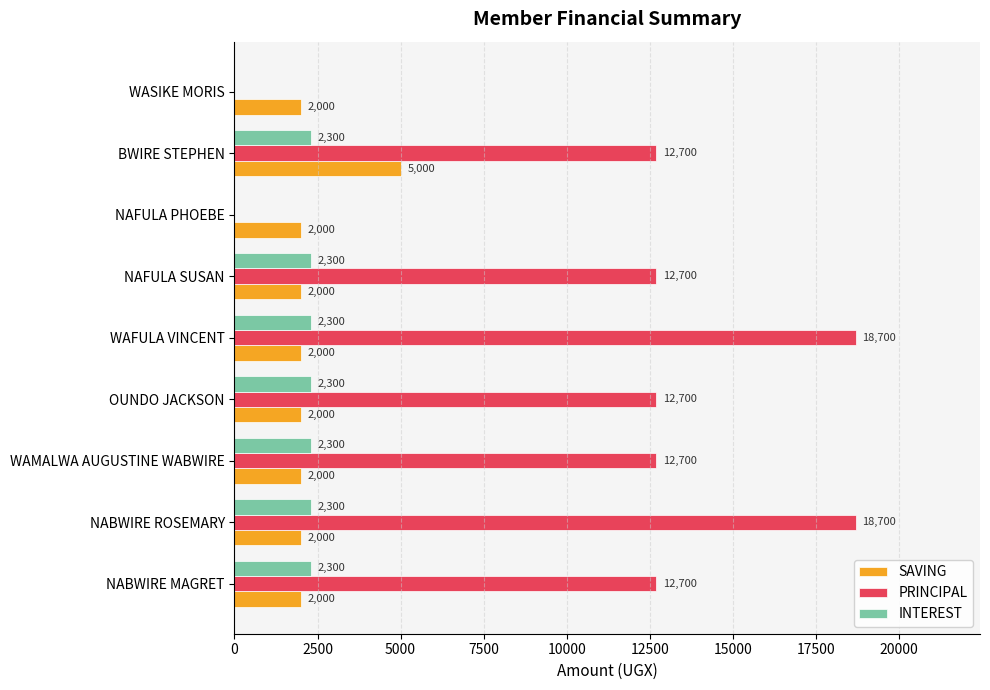

What is the sum of all SAVING values?

21000